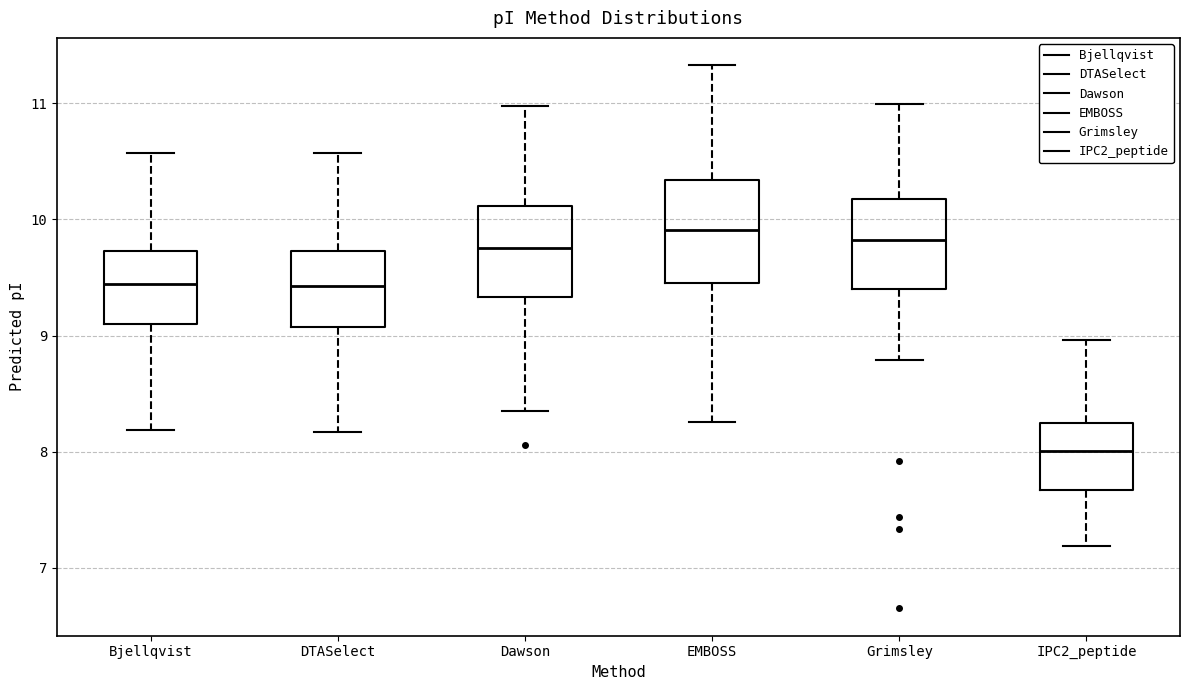

Reading left to right, transcribe this box plot: for each box, give where its median line is, the range the box spans, and where its two whiskers end, as read against the y-axis. The values are not printed on the chart, so give them approximately, as read against the axis.

Bjellqvist: median 9.4, box 9.1 to 9.7, whiskers 8.2 to 10.6
DTASelect: median 9.4, box 9.1 to 9.7, whiskers 8.2 to 10.6
Dawson: median 9.8, box 9.3 to 10.1, whiskers 8.3 to 11.0
EMBOSS: median 9.9, box 9.5 to 10.3, whiskers 8.3 to 11.3
Grimsley: median 9.8, box 9.4 to 10.2, whiskers 8.8 to 11.0
IPC2_peptide: median 8.0, box 7.7 to 8.2, whiskers 7.2 to 9.0